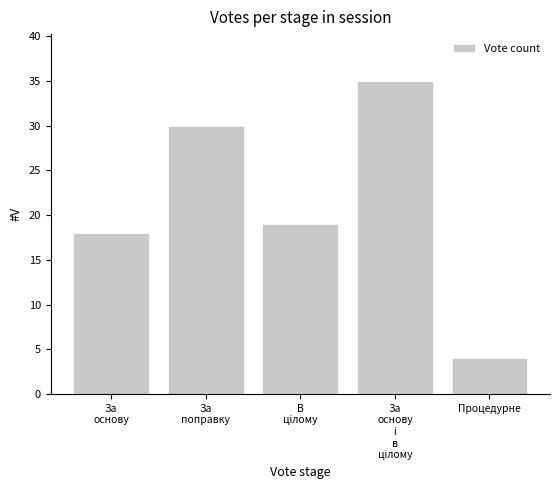

Is it true that the value at Процедурне is 4?

True